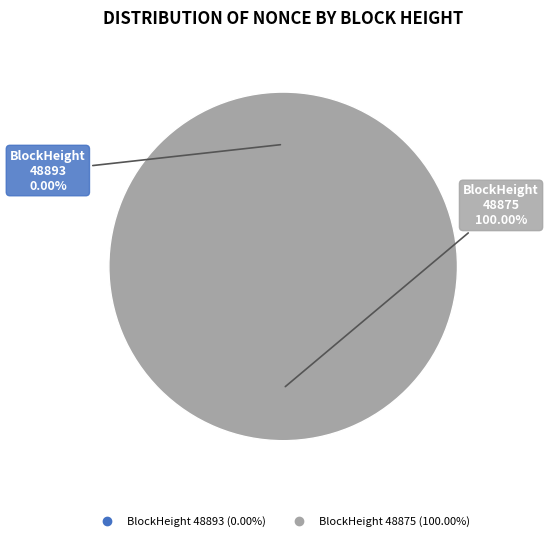

What portion of the pie excludes 48893?

100.0%